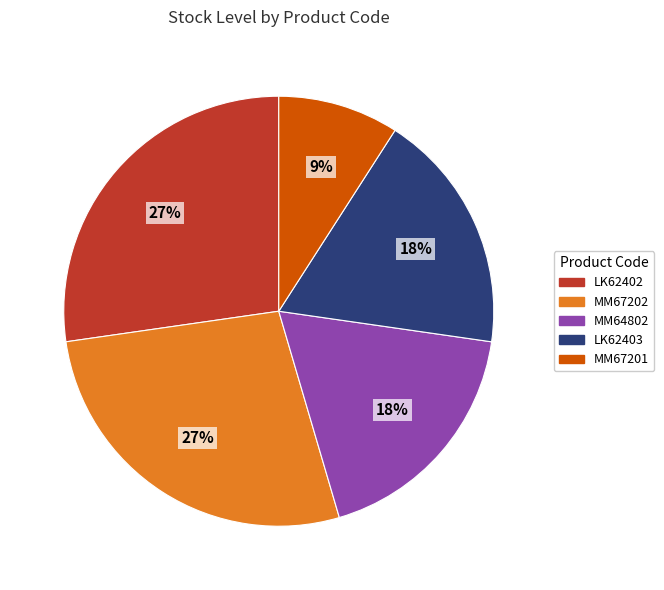

To the nearest percent, what portion does MM64802 represent?

18%